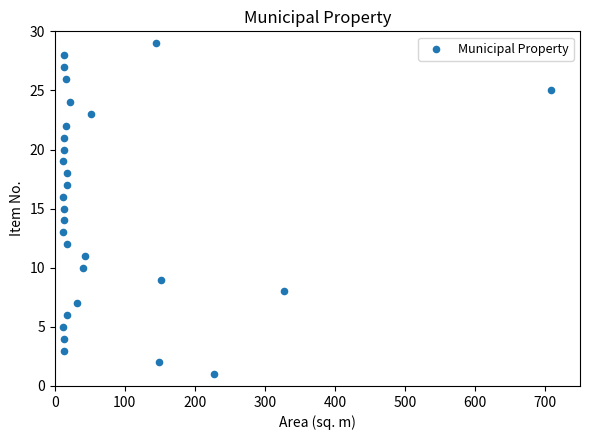

What is the range of Y values (max minus min)?

28